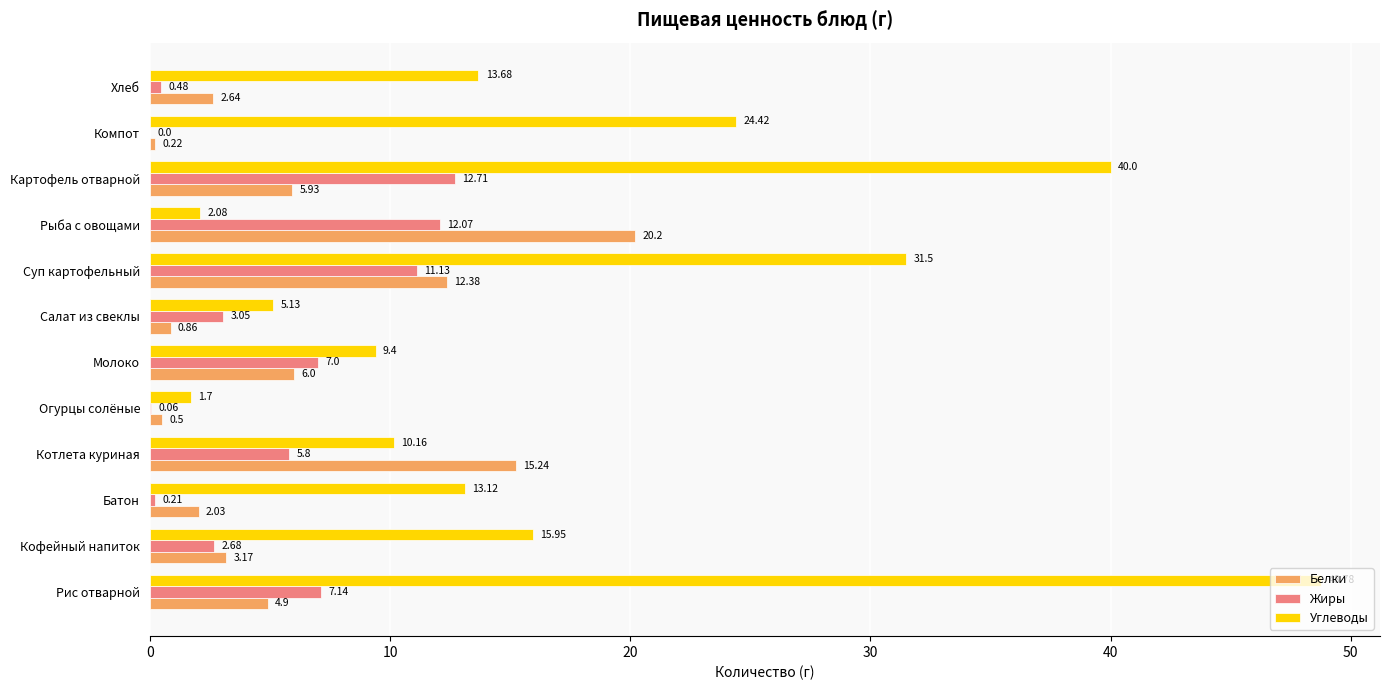

Between Кофейный напиток and Картофель отварной, which series saw the biggest shift?

Углеводы